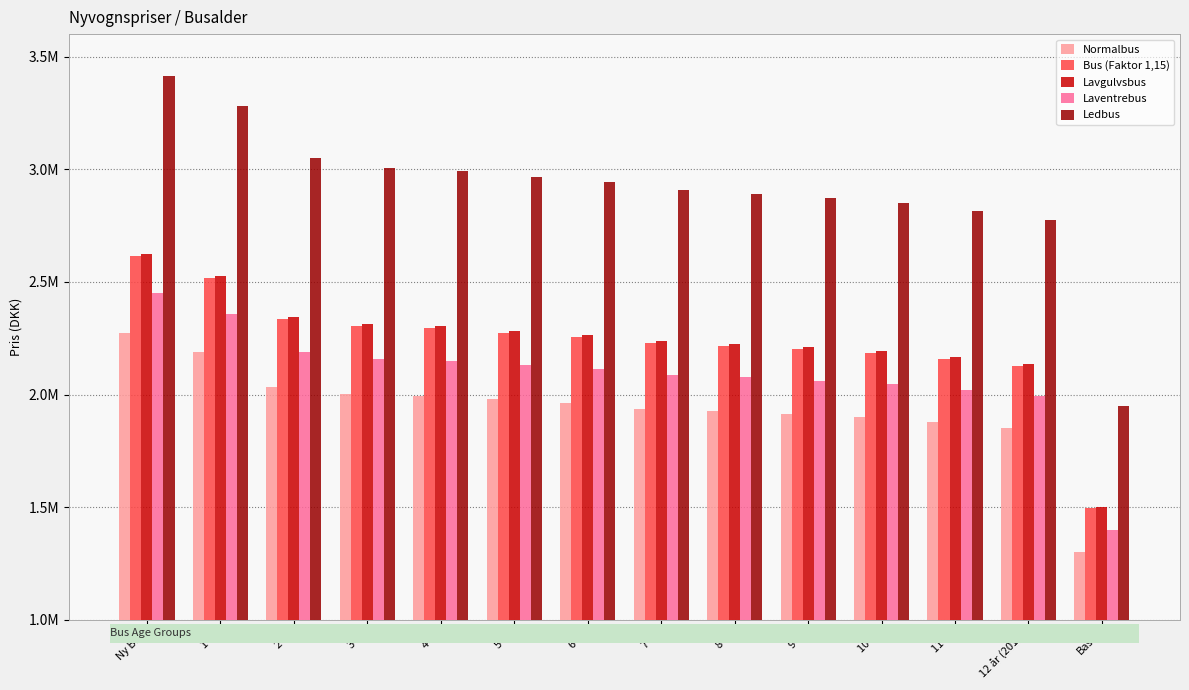

What is the smallest value displayed?

1300000.0